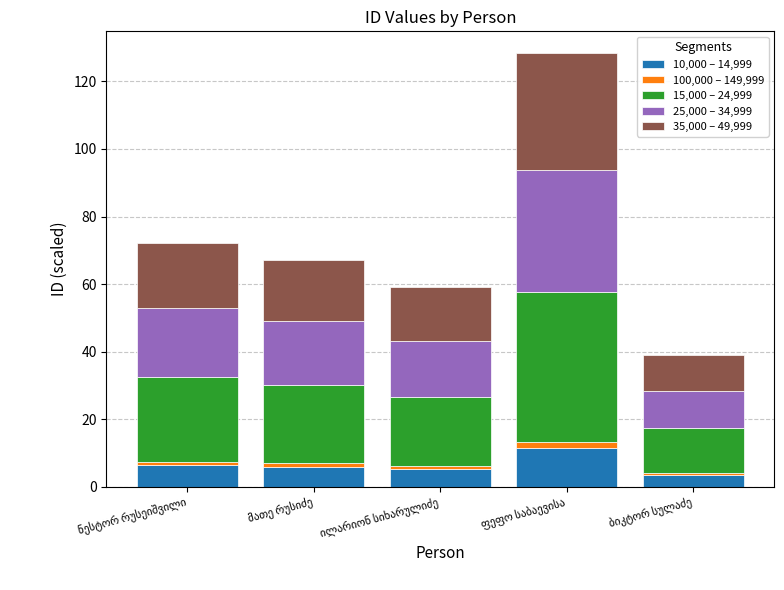

What is the difference between the second highest and minimum values in the 10,000 – 14,999 series?

3.0